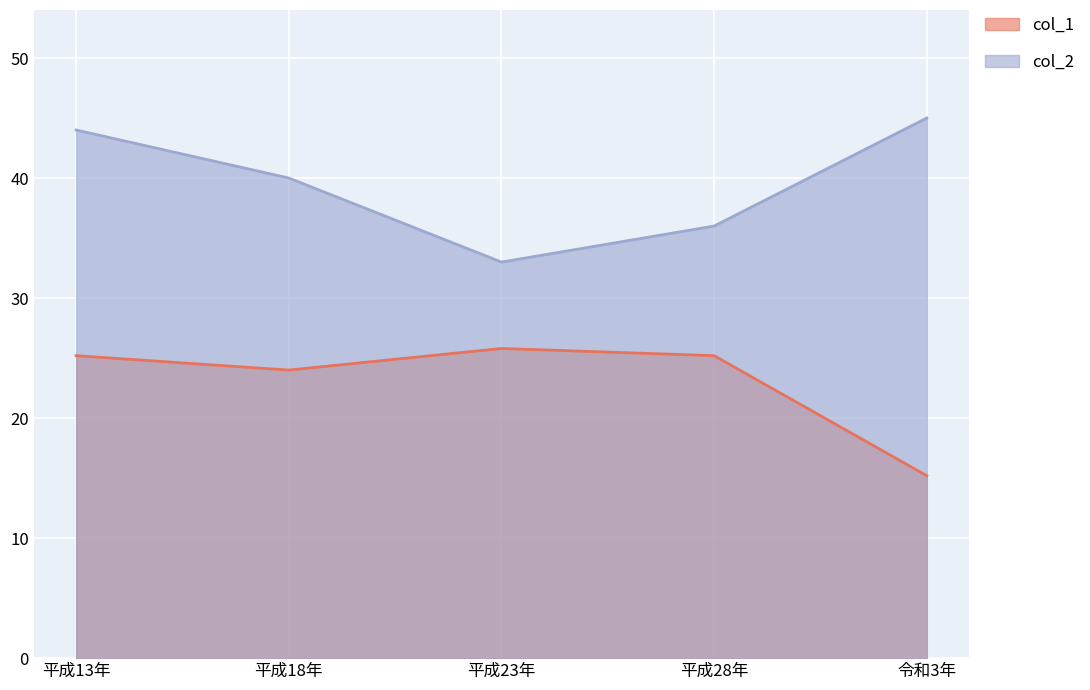

Rank the categories by col_1 value from highest to lowest.

平成23年, 平成13年, 平成28年, 平成18年, 令和3年